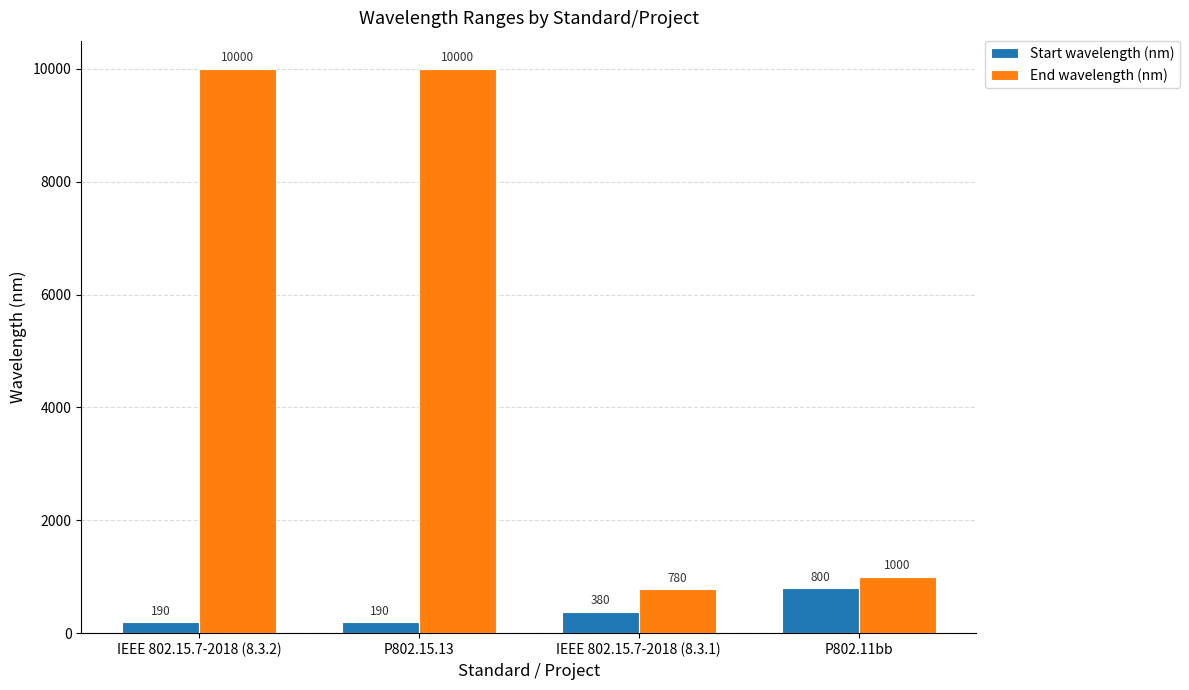

Reading left to right, list all the values displayed in this chart.

Start wavelength (nm): 190	190	380	800
End wavelength (nm): 10000	10000	780	1000